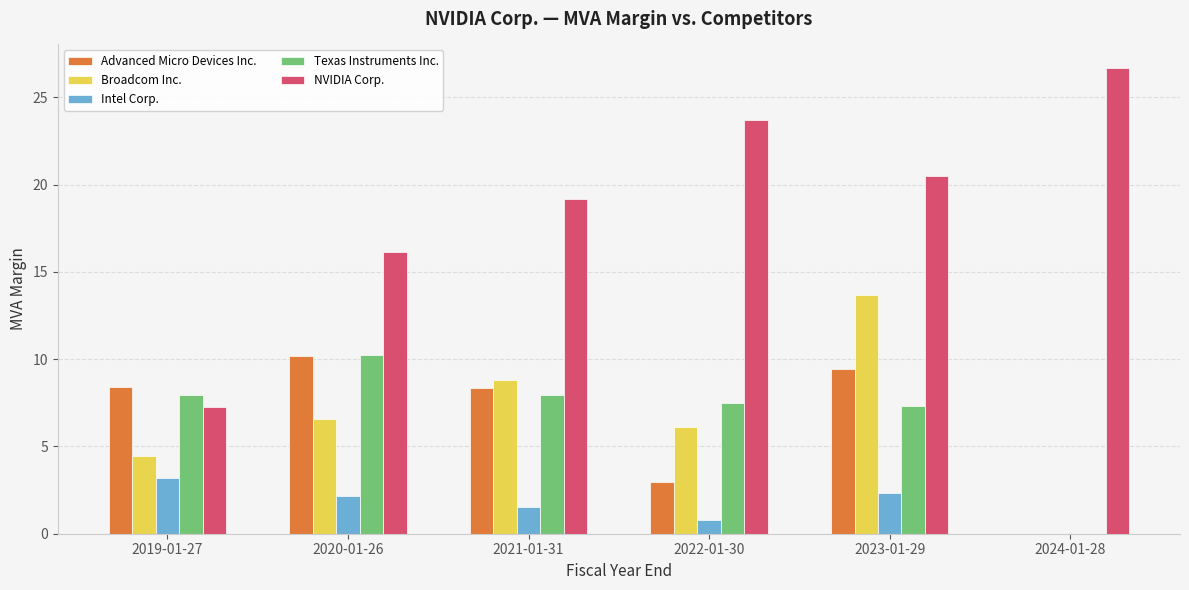

What is the greatest value displayed?

26.7